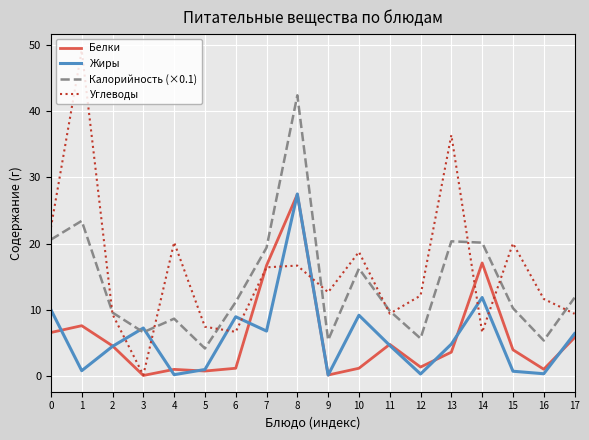

Where do Жиры and Белки first cross each other?

0 and 1